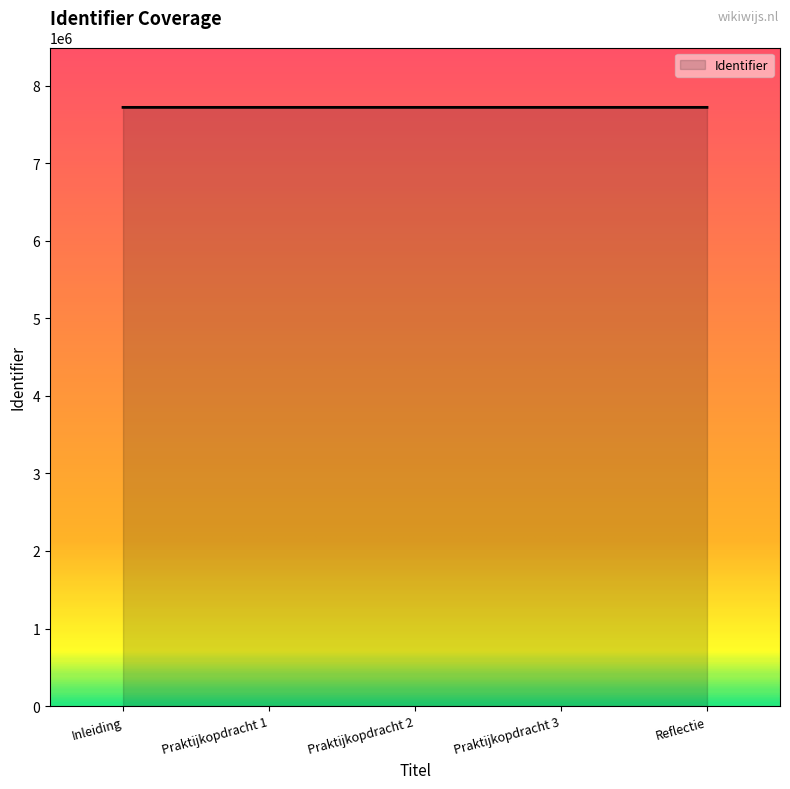

True or false: there are more than 2 points higher than both neighbors.

False